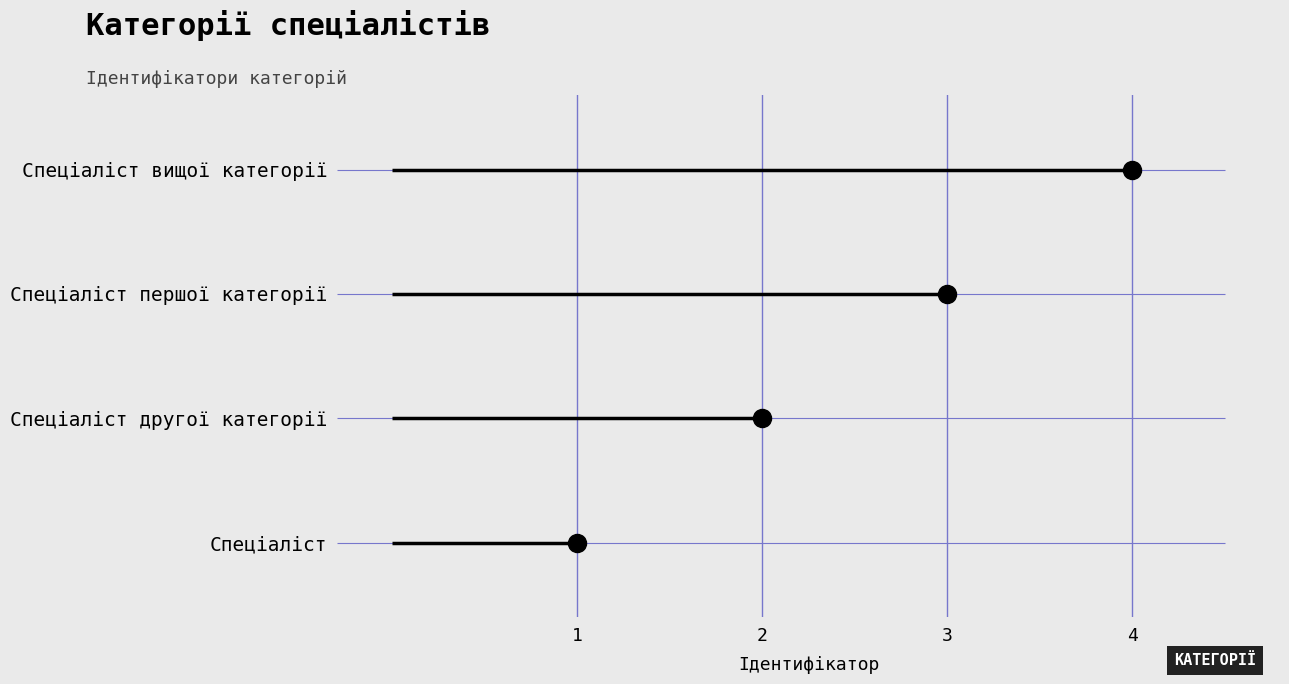

What is the sum of all values?

10